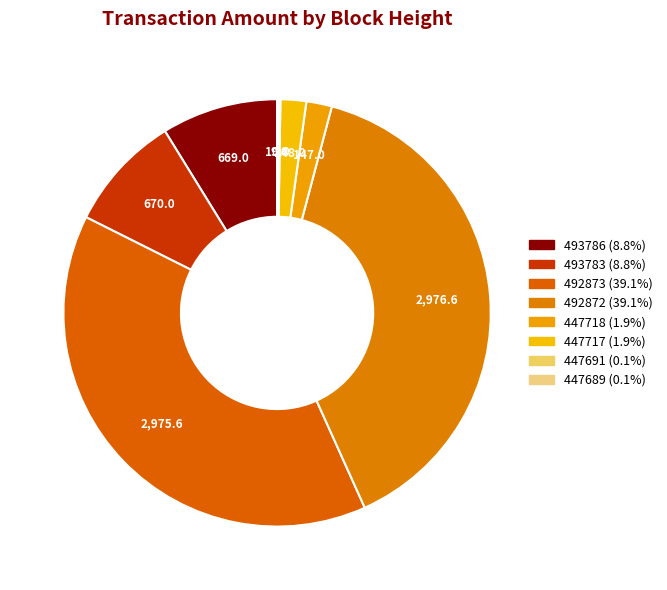

To the nearest percent, what is the difference between the largest and smallest slice percentages?

39%